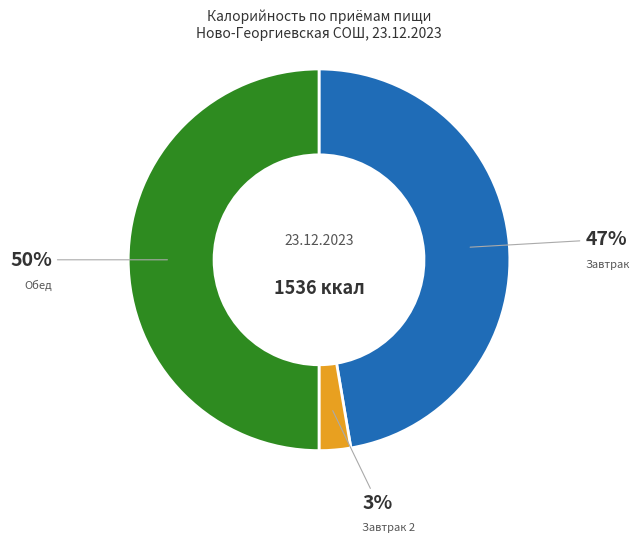

To the nearest percent, what is the difference between the largest and smallest slice percentages?

47%